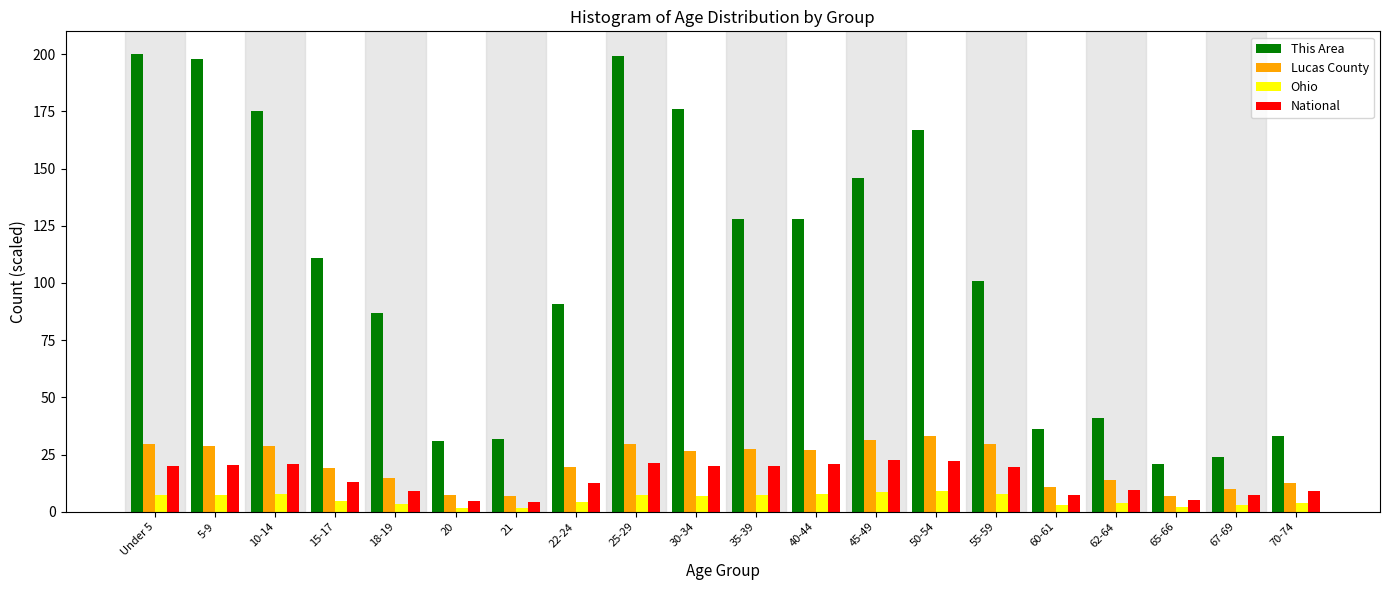

What is the sum of all Lucas County values?

413.4